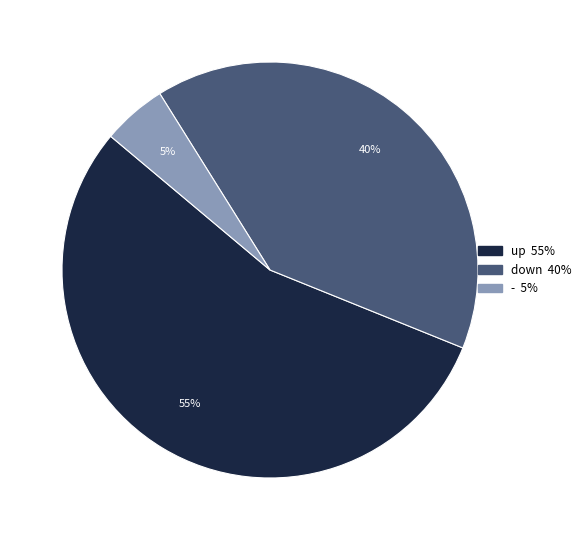

Rank the categories by value from lowest to highest.

-, down, up